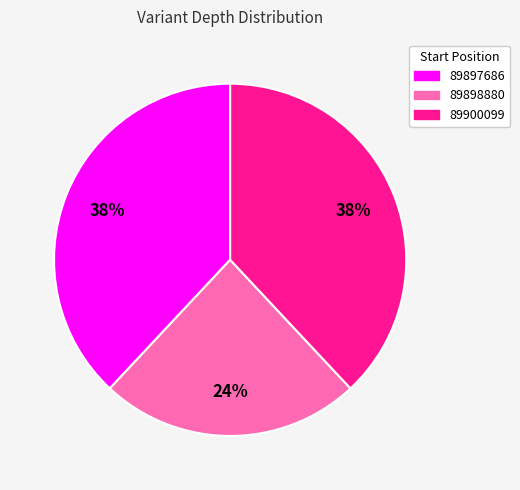

To the nearest percent, what is the average slice percentage?

33%